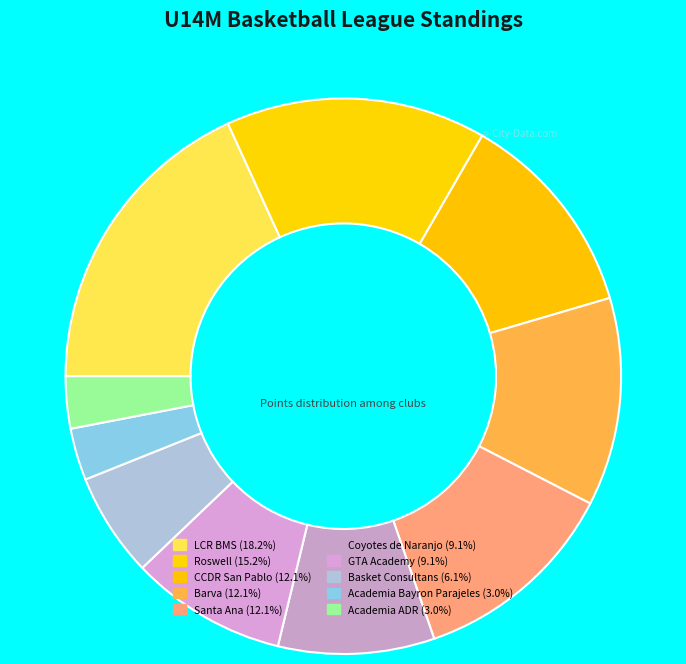

The CCDR San Pablo slice represents 20% of the pie. True or false?

False